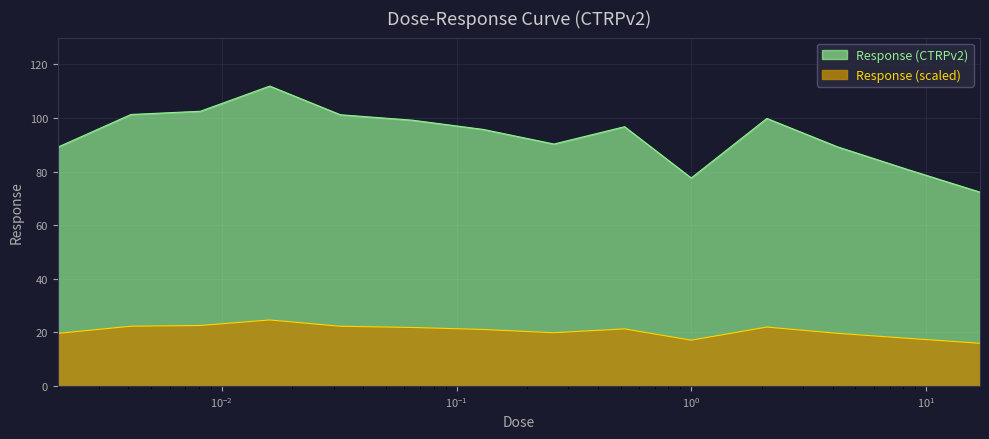

Does the chart display data point markers on the line(s)?

No